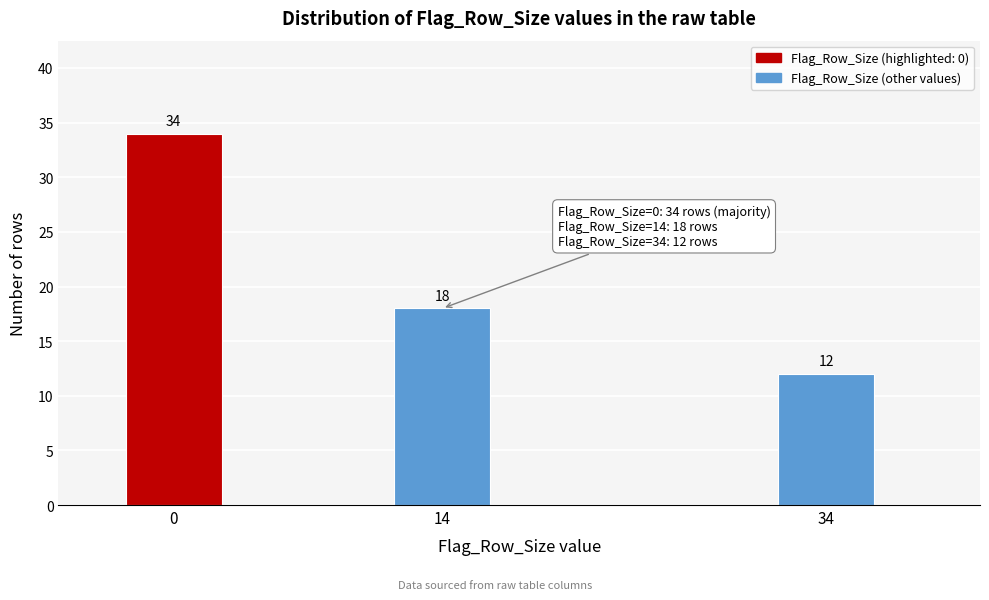

Reading left to right, list all the values displayed in this chart.

0=34	14=18	34=12